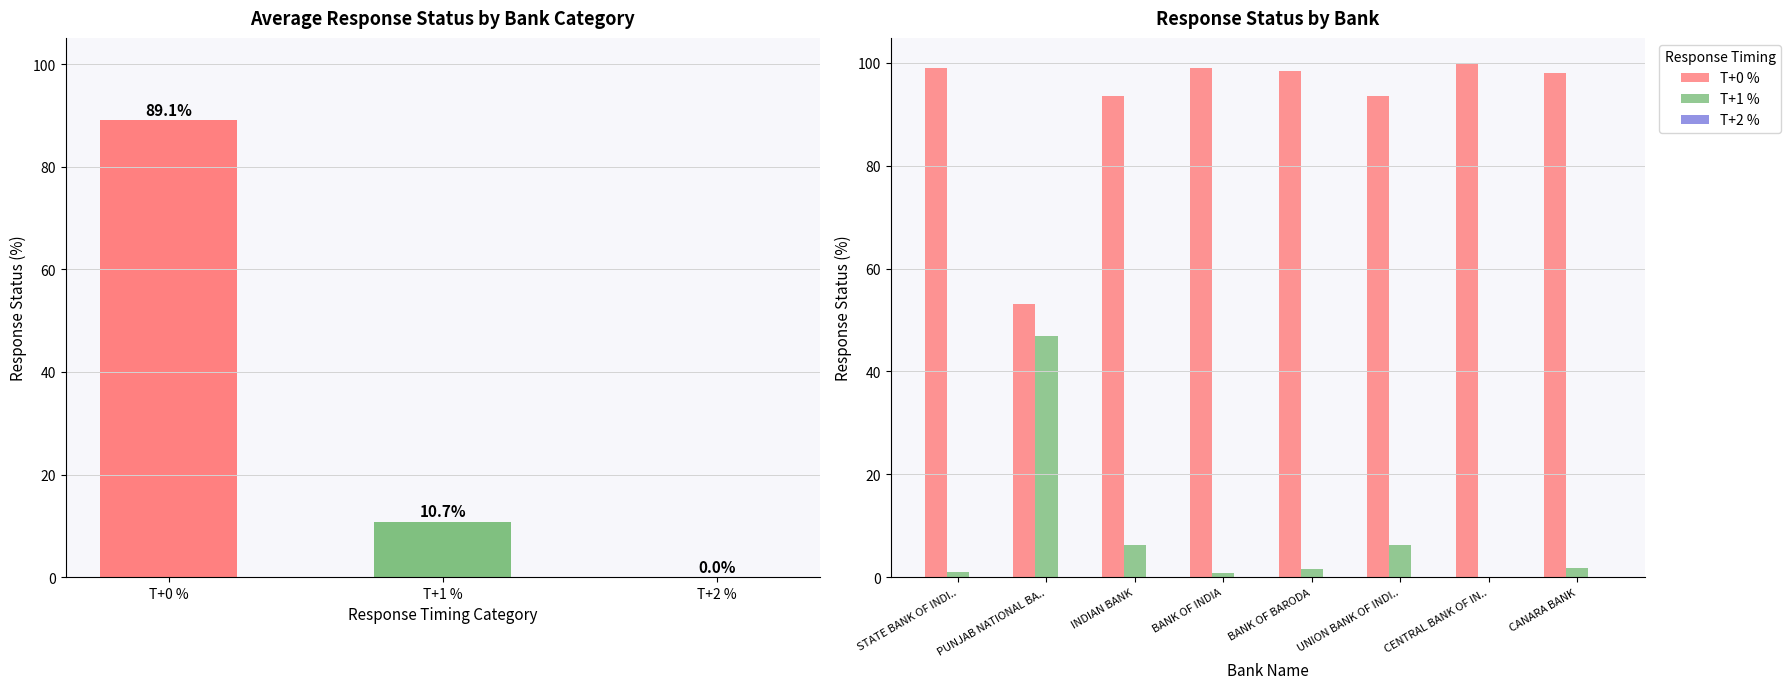

What is the label of the 6th bar from the right?

INDIAN BANK